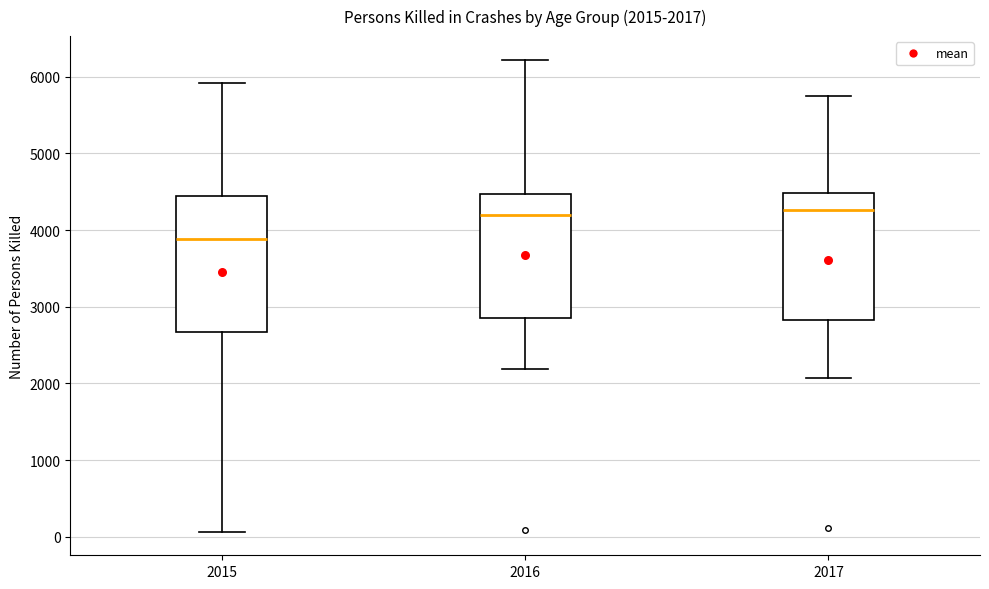

Which box's median line is the lowest?

2015